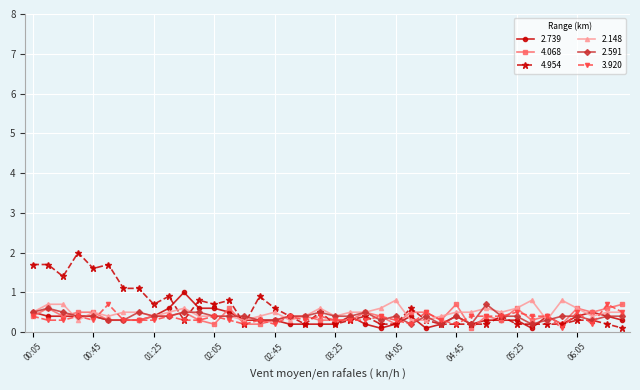

What is the greatest value displayed?

2.0